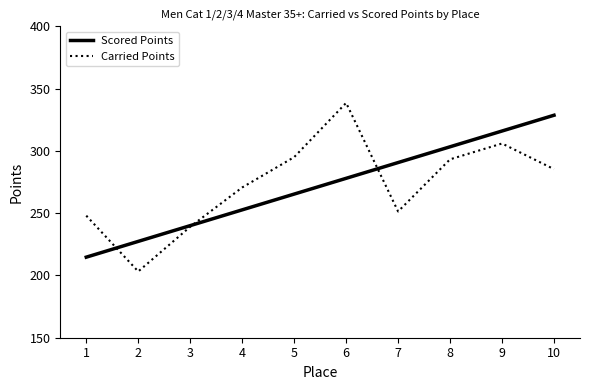

List the labels in order of Scored Points value, smallest first.

1, 2, 3, 4, 5, 6, 7, 8, 9, 10